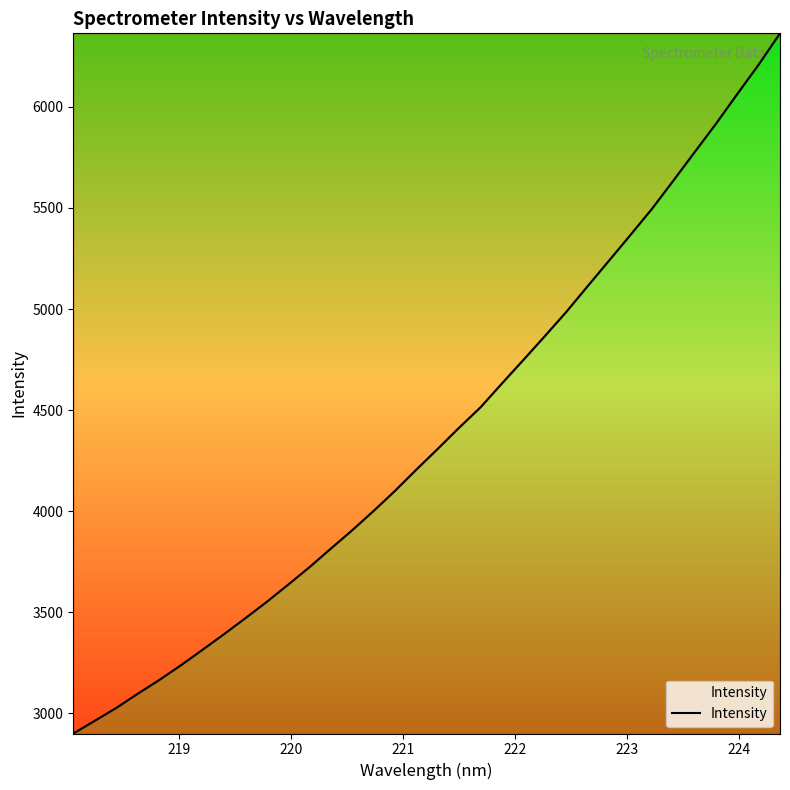

What is the difference between the maximum and minimum values?

3462.6